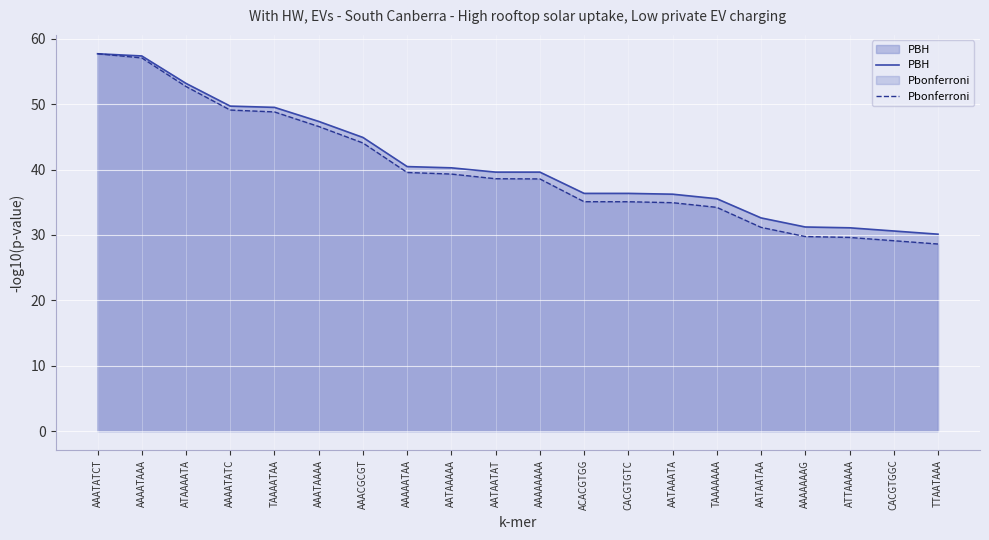

At which category is the sum across all series the highest?

AAATATCT